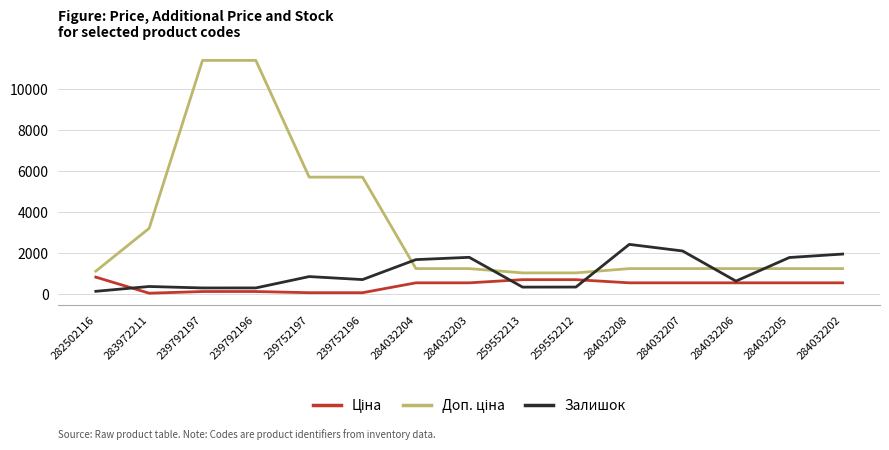

True or false: Залишок has a value of 698.0 at 239752196.

True